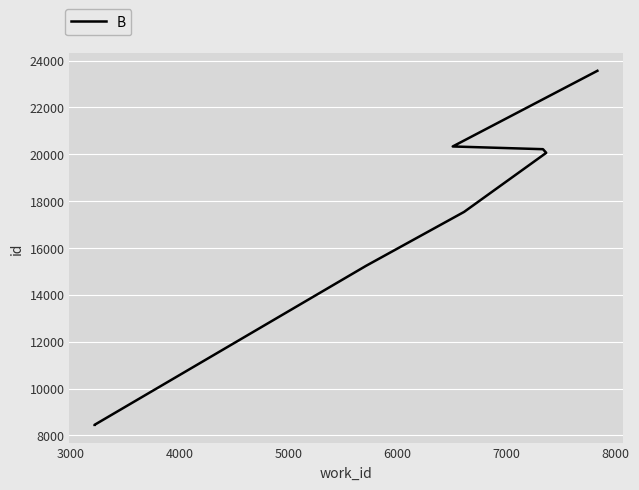

True or false: there are more than 0 points higher than both neighbors.

False